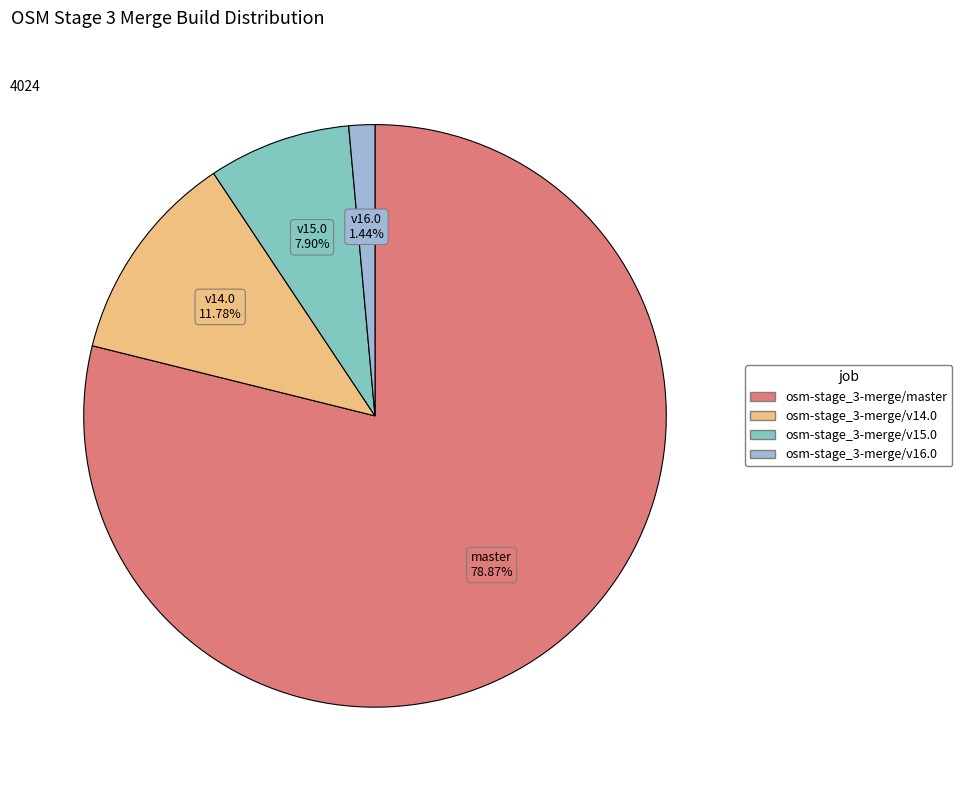

Between osm-stage_3-merge/v15.0 and osm-stage_3-merge/master, which is larger?

osm-stage_3-merge/master